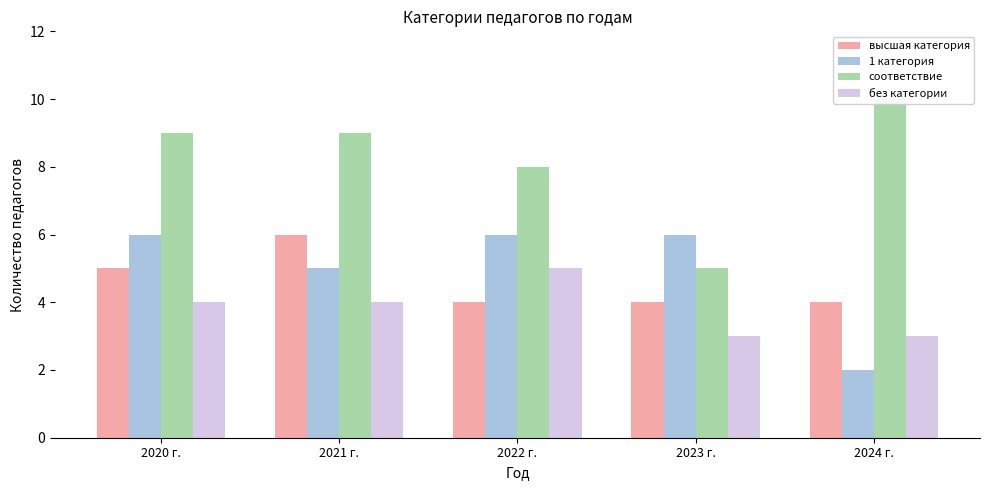

What value does the высшая категория series have at 2023 г.?

4